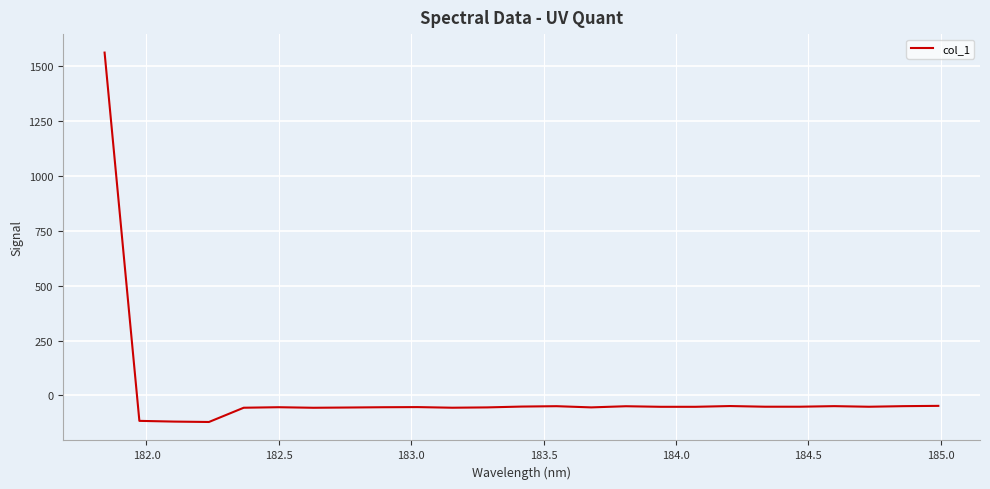

What is the minimum value shown in the chart?

-120.7